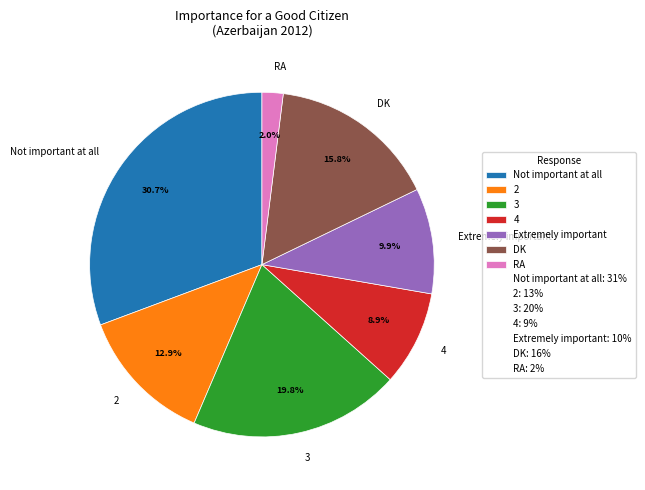

Approximately how many times larger is the value at Not important at all compared to Extremely important?

3.1